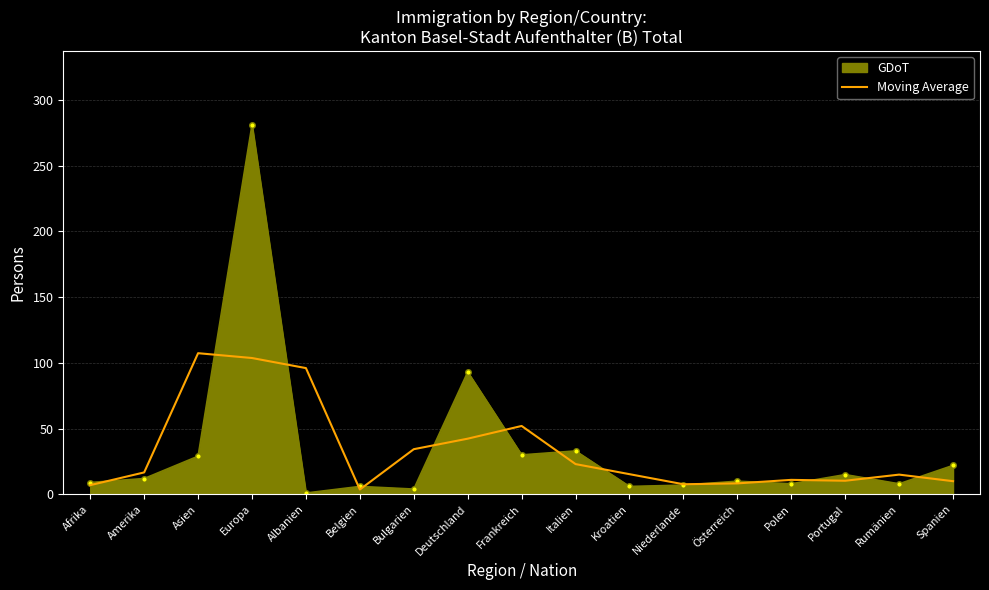

The Moving Average series shows 8.3 at Österreich. True or false?

True